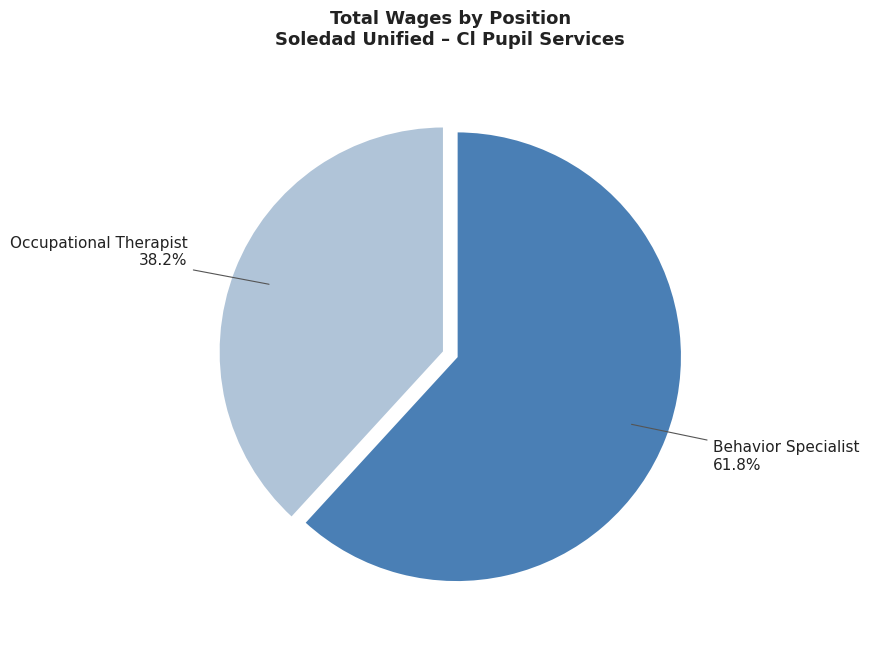

Count the number of slices in the pie.

2